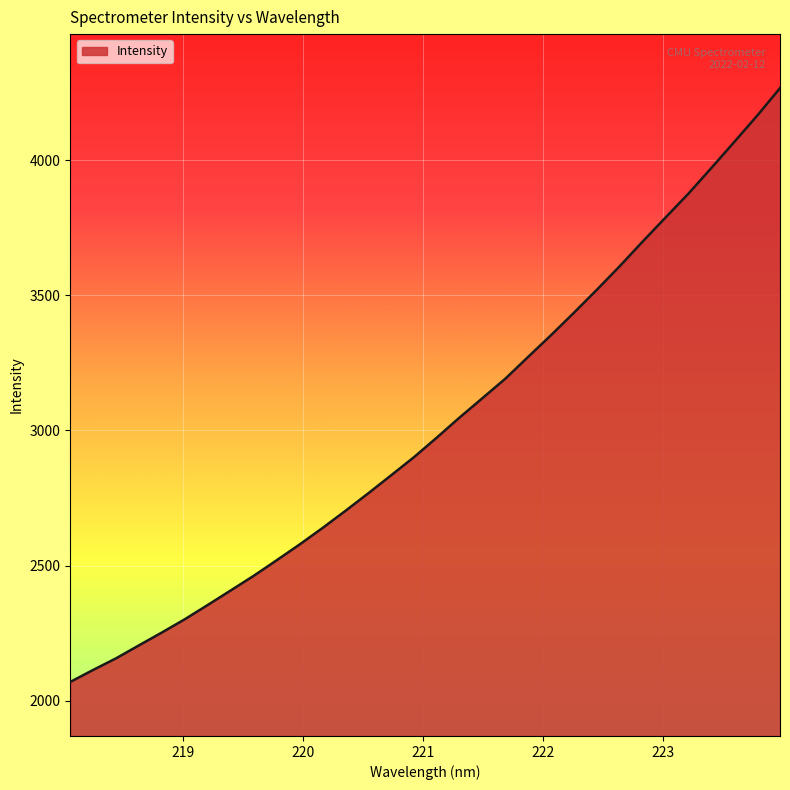

Reading left to right, extract all data points from this chart.

2069.3	2113.8	2156.7	2204.8	2252.4	2301.4	2354.2	2407.8	2461.8	2519.2	2577.5	2638.4	2701.9	2767.0	2833.7	2901.0	2973.6	3048.3	3120.0	3192.0	3273.1	3353.5	3436.4	3521.3	3608.7	3699.5	3788.5	3876.8	3971.5	4067.6	4164.8	4266.8